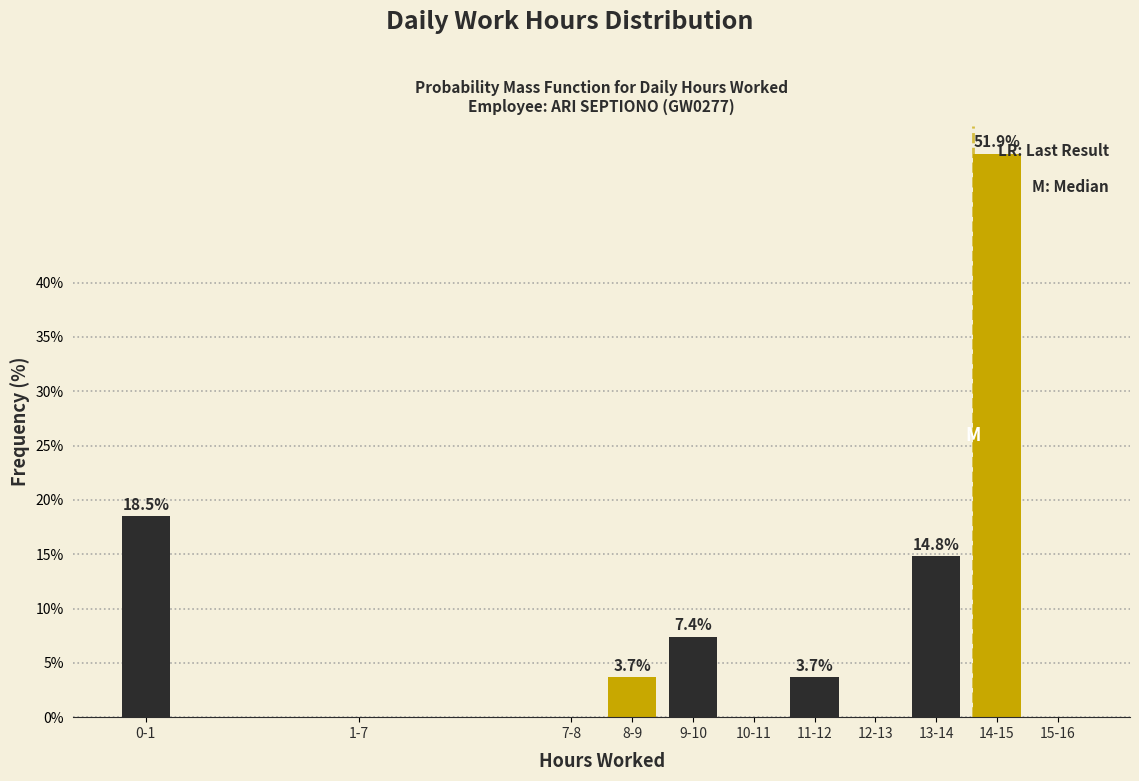

Reading left to right, extract all data points from this chart.

0-1=18.5	1-7=0.0	7-8=0.0	8-9=3.7	9-10=7.4	10-11=0.0	11-12=3.7	12-13=0.0	13-14=14.8	14-15=51.9	15-16=0.0